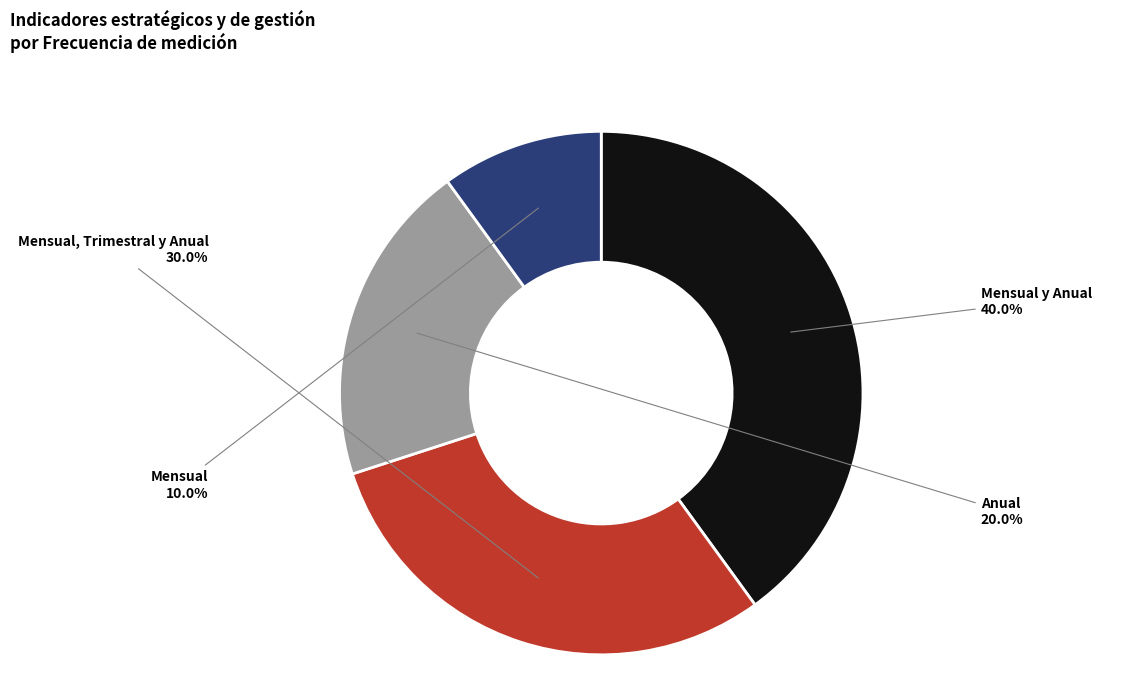

Is there any slice that represents more than half of the pie?

No